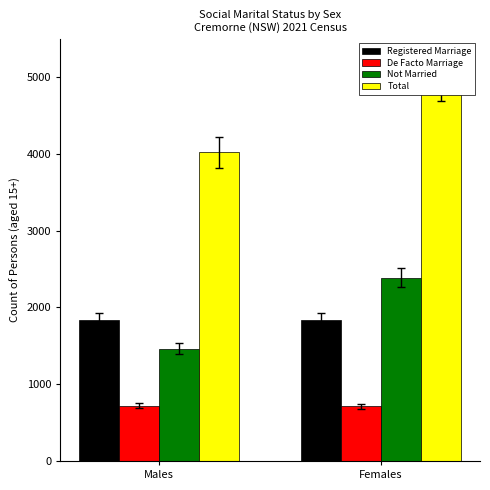

What is the lowest value of the Registered Marriage series?

1839